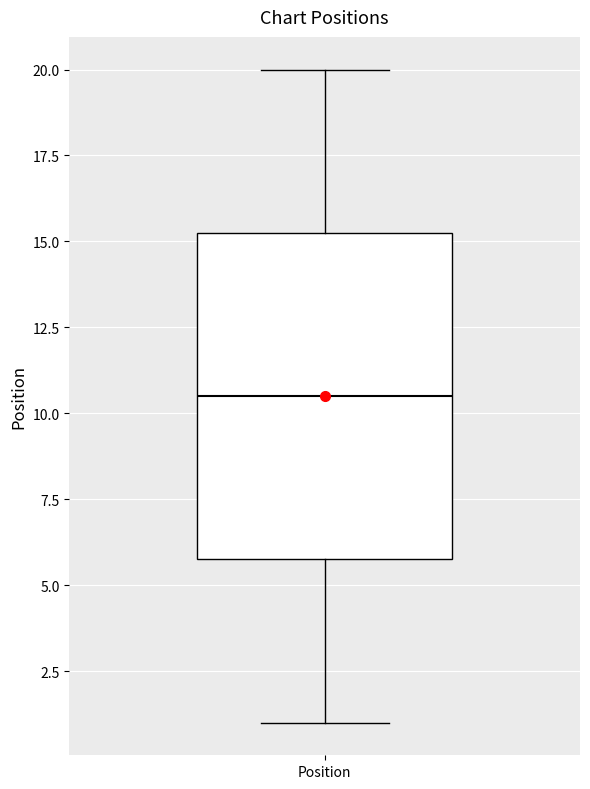

Transcribe this box plot: give where the median line is, the range the box spans, and where the two whiskers end, as read against the y-axis. The values are not printed on the chart, so give them approximately, as read against the axis.

median 10.5, box 6.0 to 15.5, whiskers 1.0 to 20.0